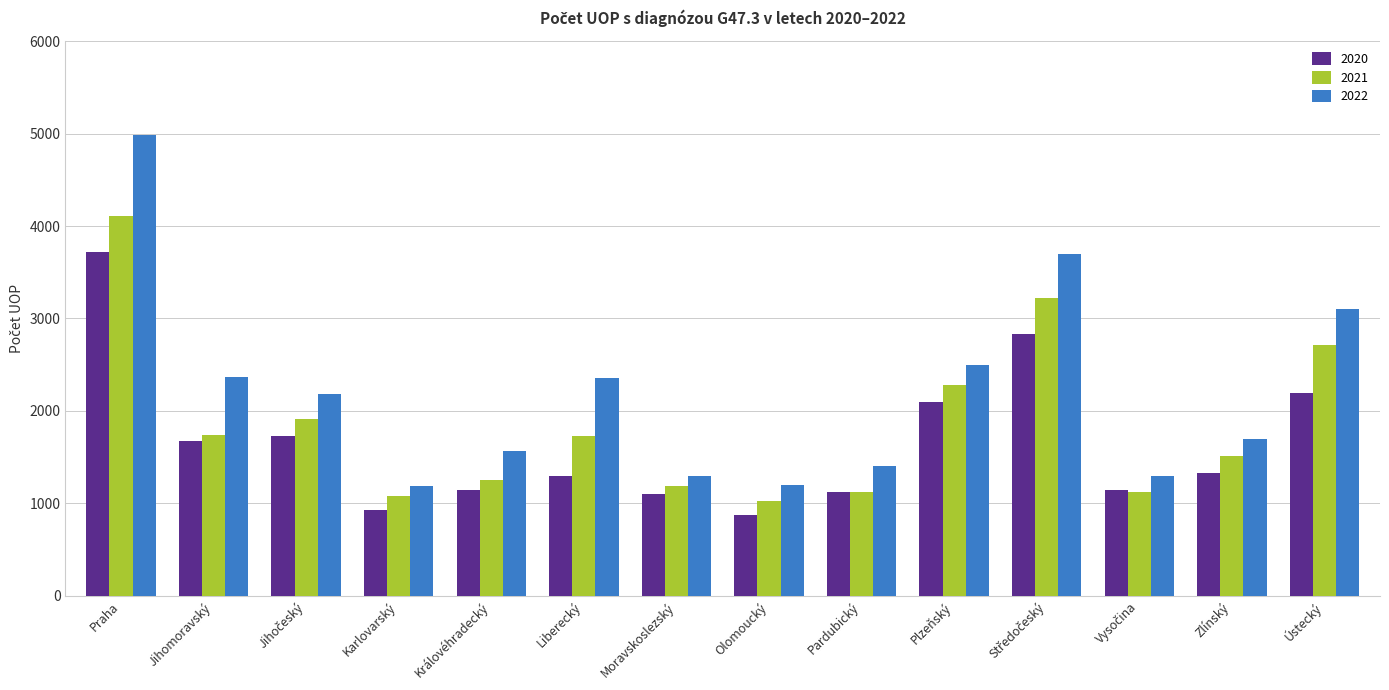

Which series has the widest spread of values?

2022